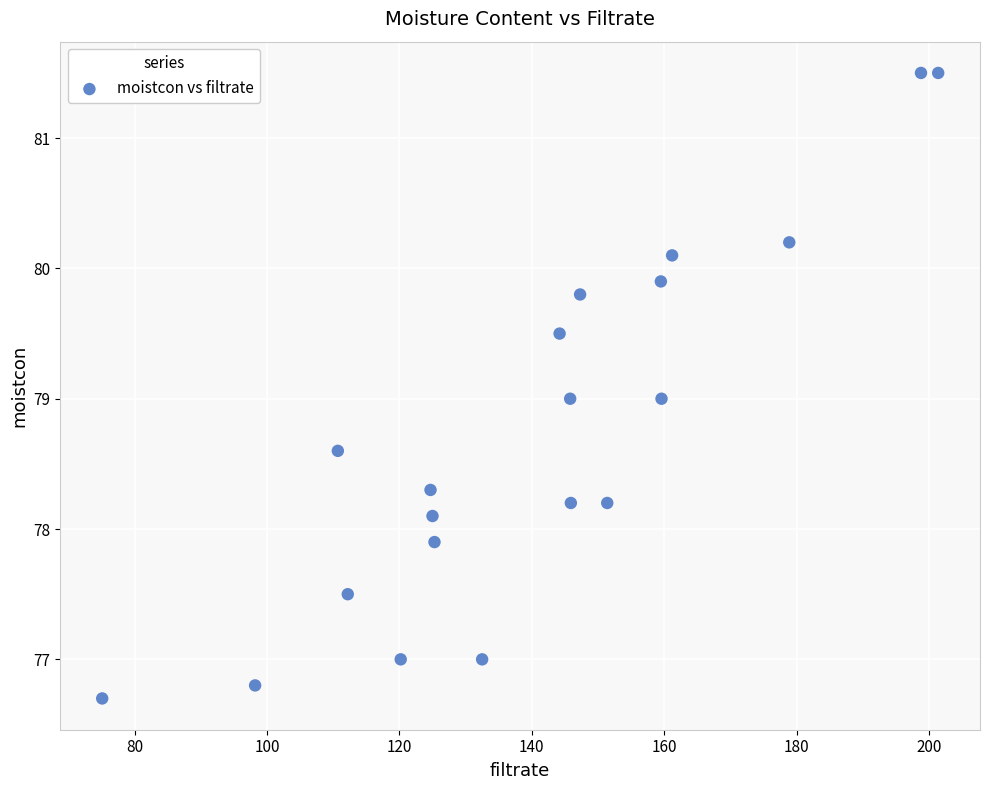

List the coordinates of all points as (X, Y) pairs, reading left to right.

(75.1, 76.7)  (98.2, 76.8)  (110.7, 78.6)  (112.2, 77.5)  (120.2, 77.0)  (124.7, 78.3)  (125.0, 78.1)  (125.3, 77.9)  (132.5, 77.0)  (144.2, 79.5)  (145.8, 79.0)  (145.9, 78.2)  (147.3, 79.8)  (151.4, 78.2)  (159.5, 79.9)  (159.6, 79.0)  (161.2, 80.1)  (178.9, 80.2)  (198.8, 81.5)  (201.4, 81.5)